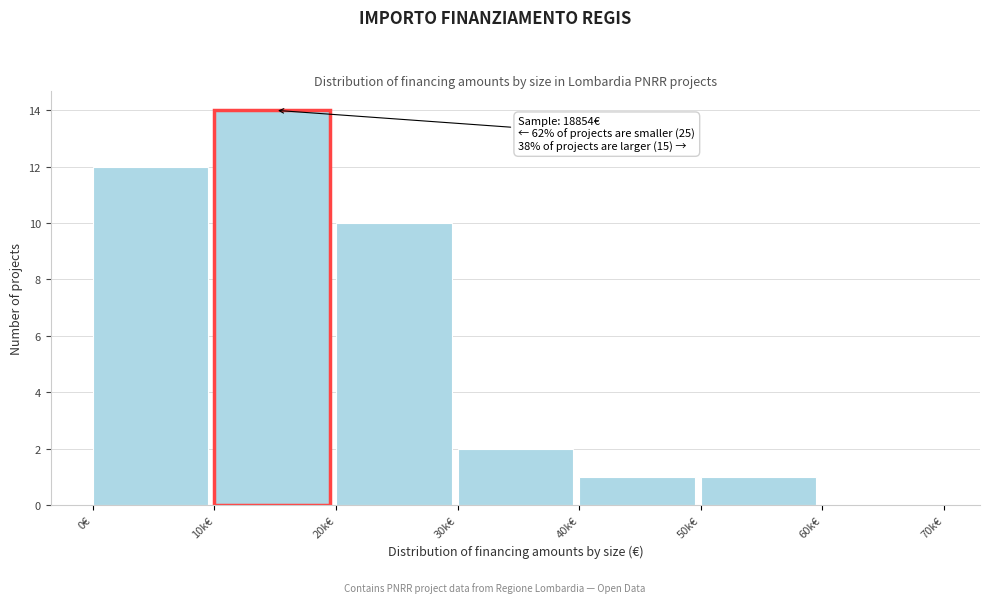

Reading right to left, list all the values displayed in this chart.

60k€=0	50k€=1	40k€=1	30k€=2	20k€=10	10k€=14	0€=12